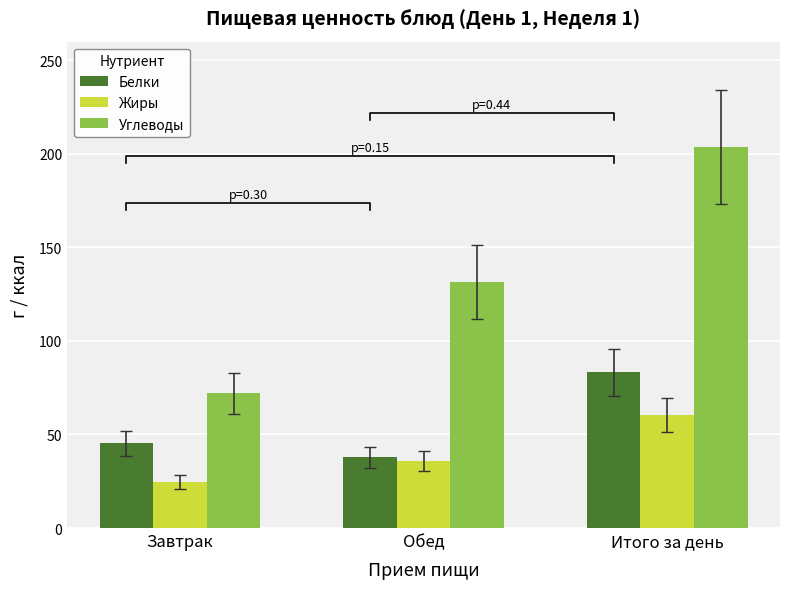

The value of Жиры at Обед is 35.9. True or false?

True